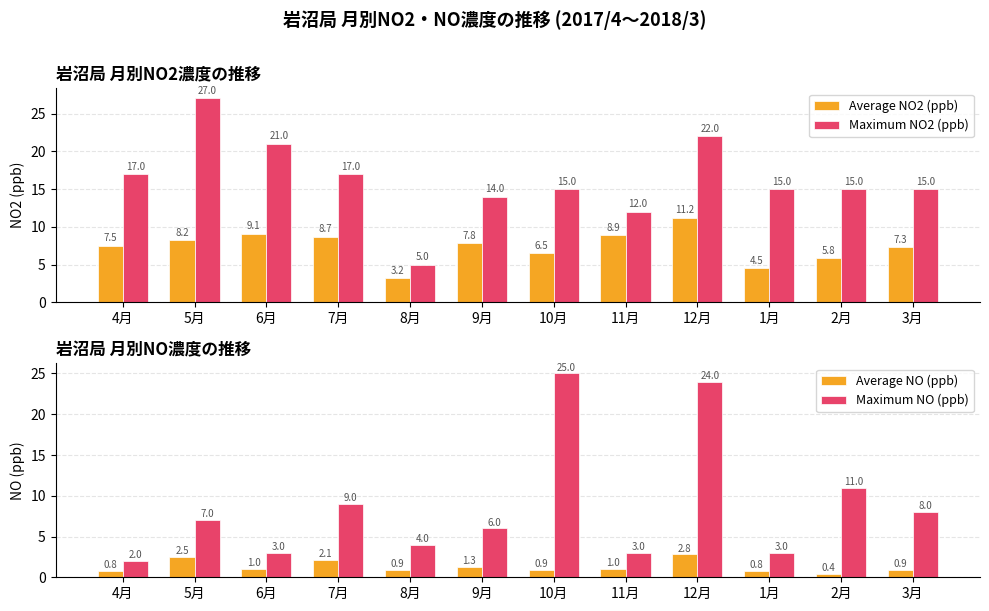

What is the smallest value displayed?

0.4